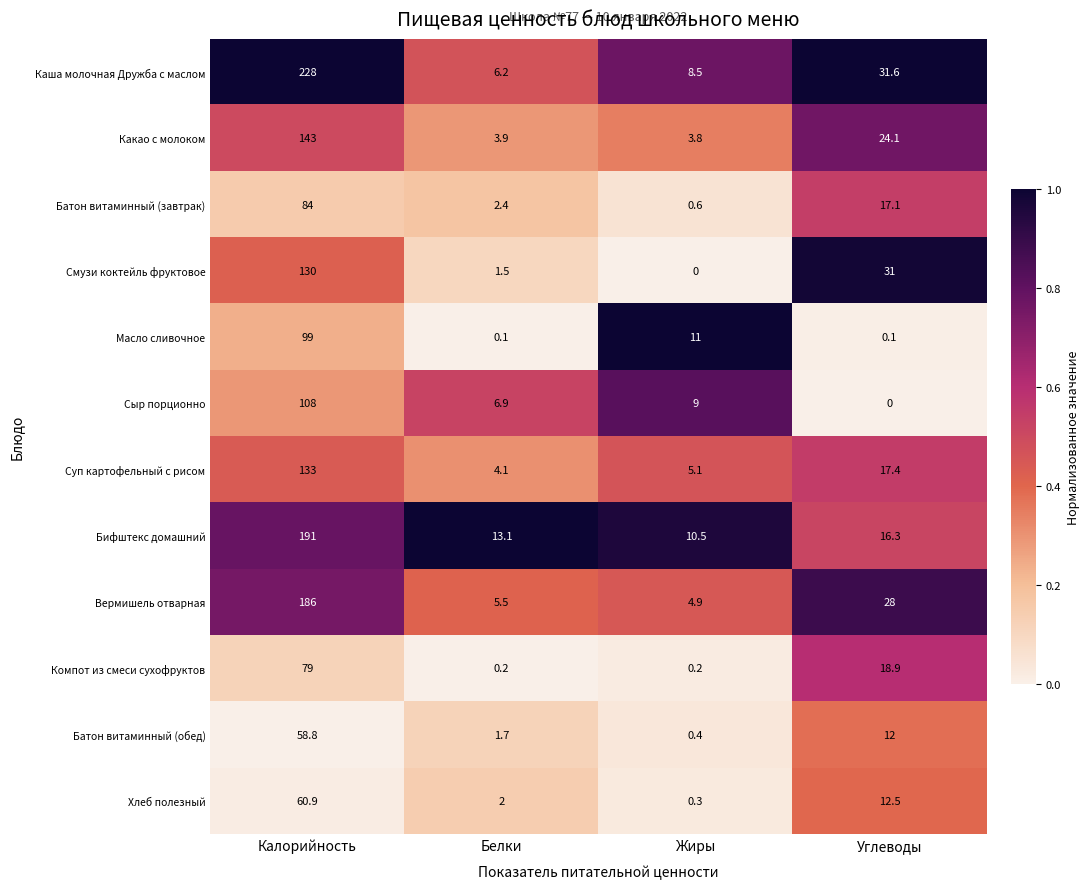

Where does the Сыр порционно series first go above 9?

Калорийность